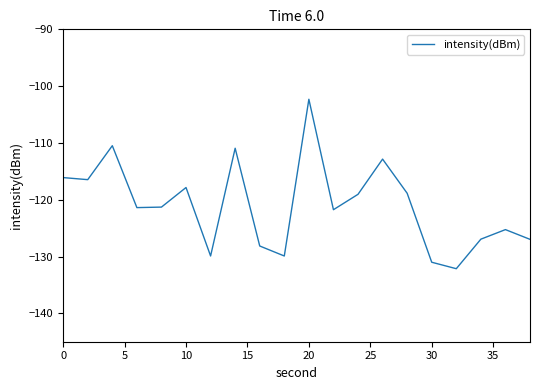

What is the minimum value shown in the chart?

-132.1